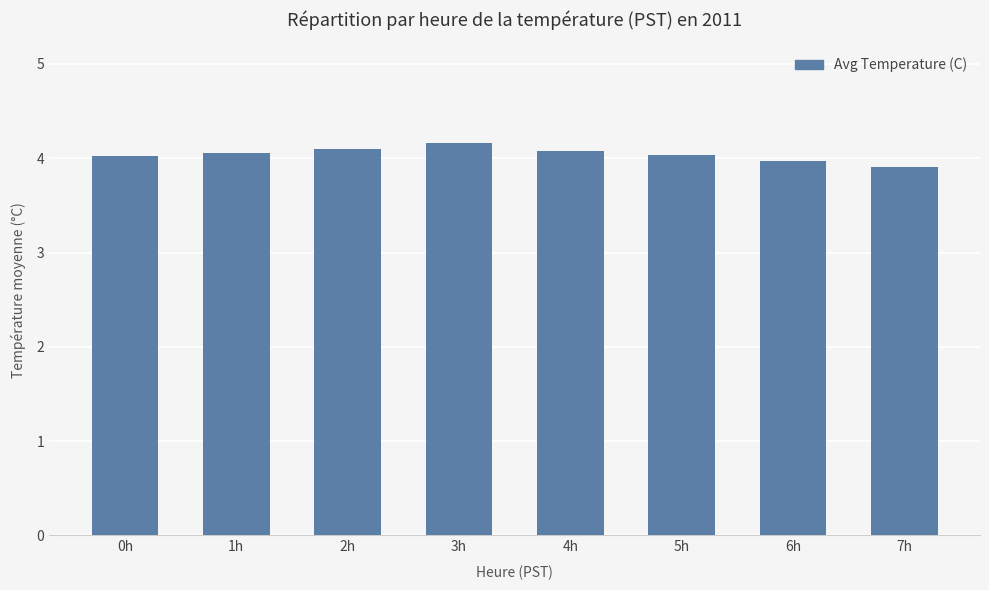

Are the bars horizontal?

No